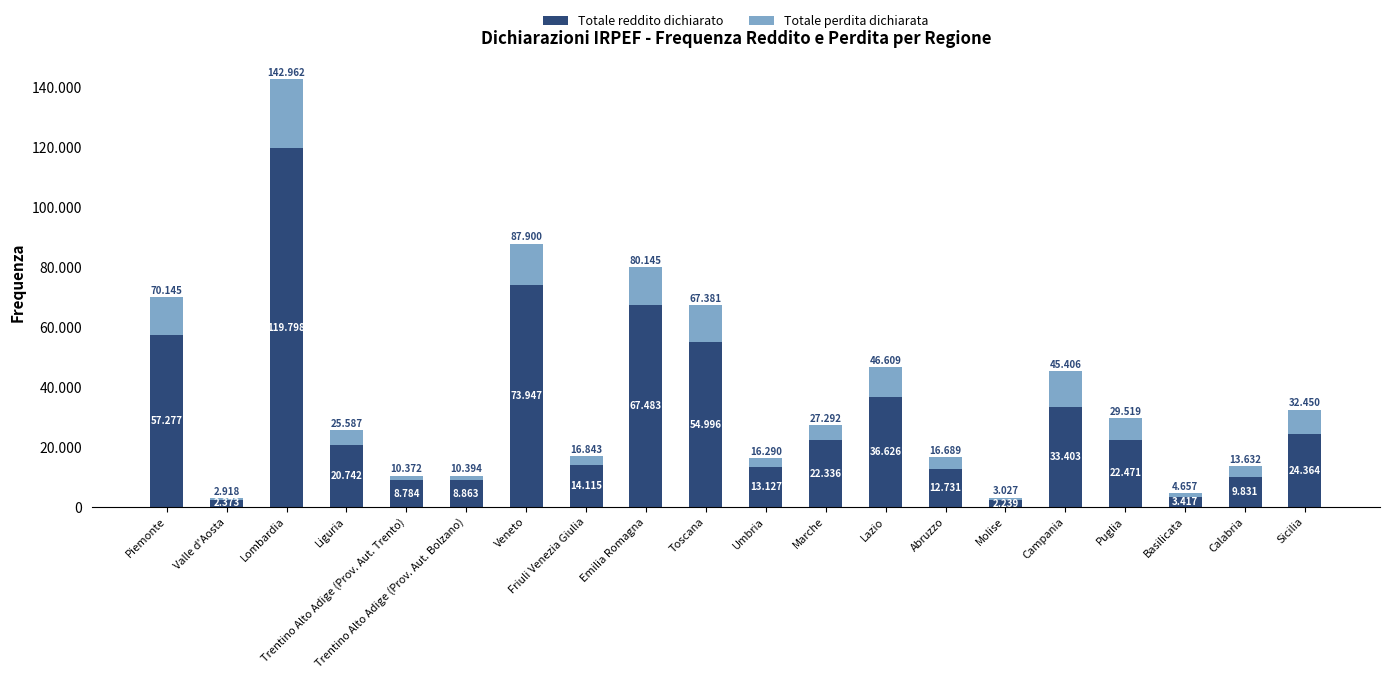

What are all the series names shown in the legend?

Totale reddito dichiarato, Totale perdita dichiarata